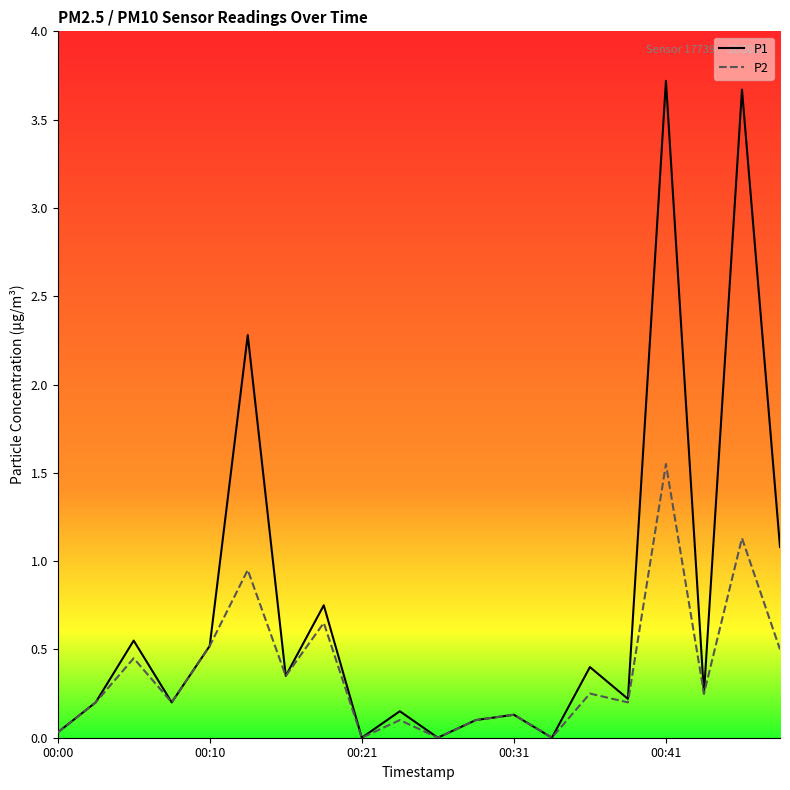

Rank the series by their average value, from lowest to highest.

P2, P1